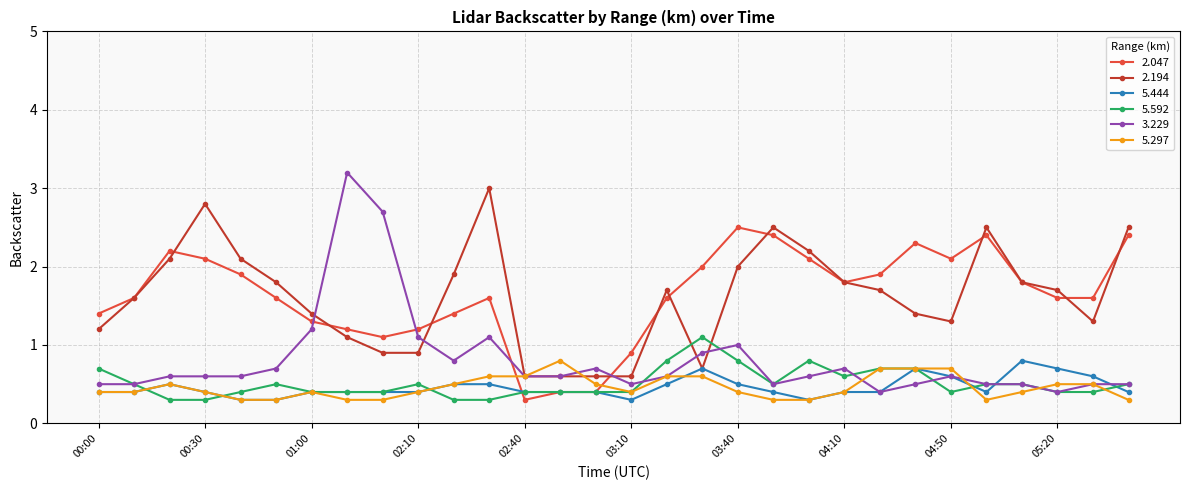

True or false: 2.194 has more than 0 interior local peaks.

True